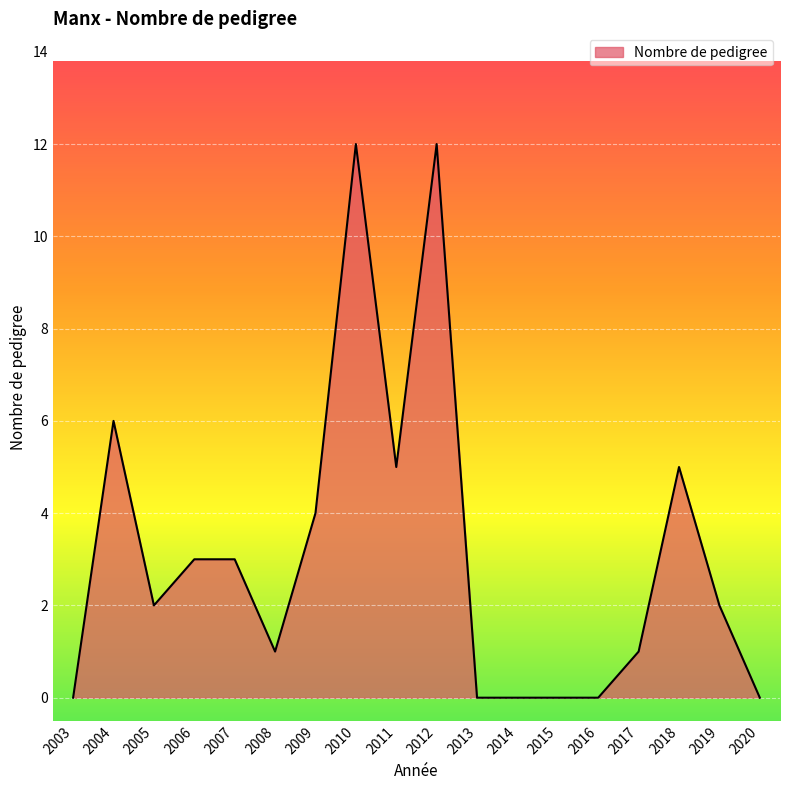

What is the greatest value displayed?

12